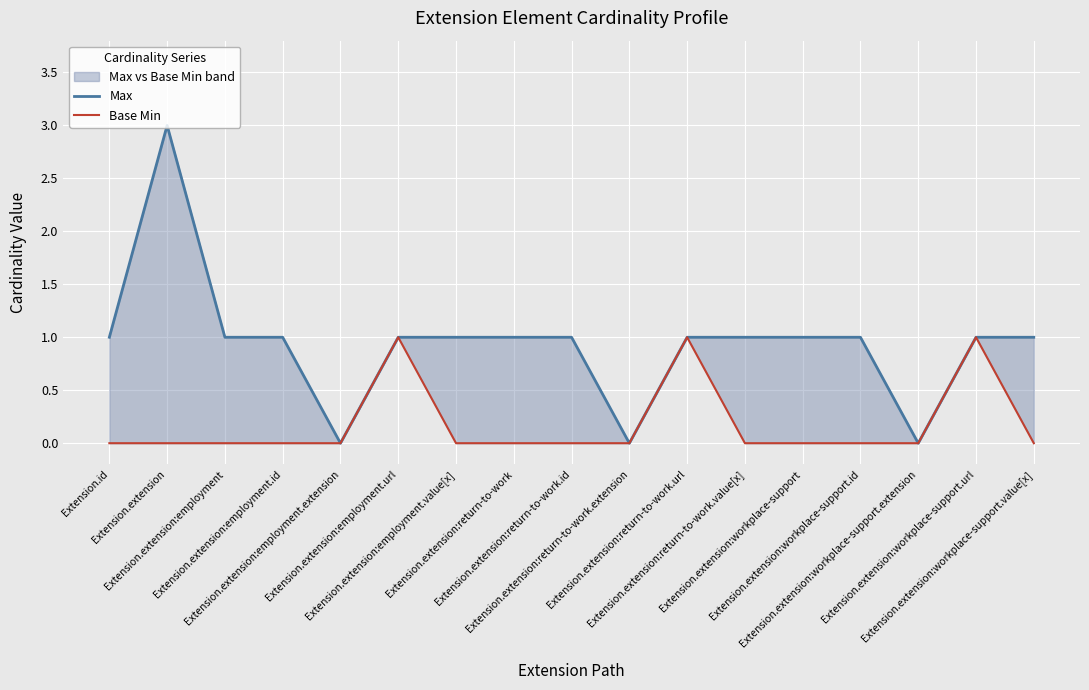

What is the total value across all series at Extension.extension:return-to-work.url?

2